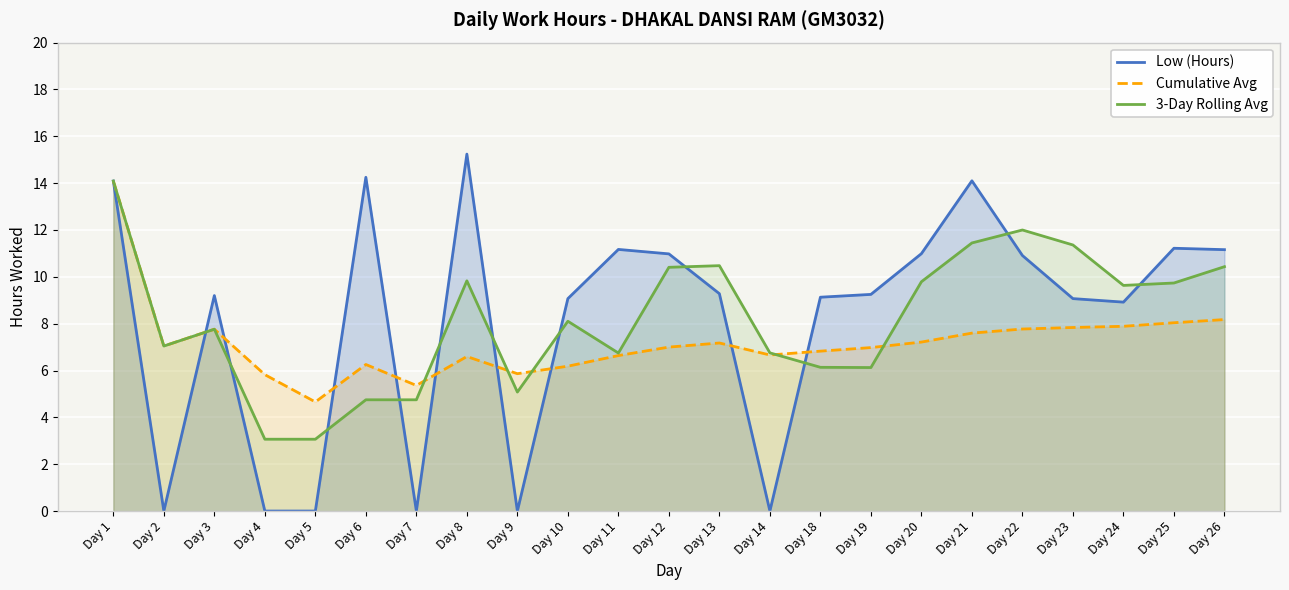

Between Day 9 and Day 11, which series saw the biggest shift?

Low (Hours)